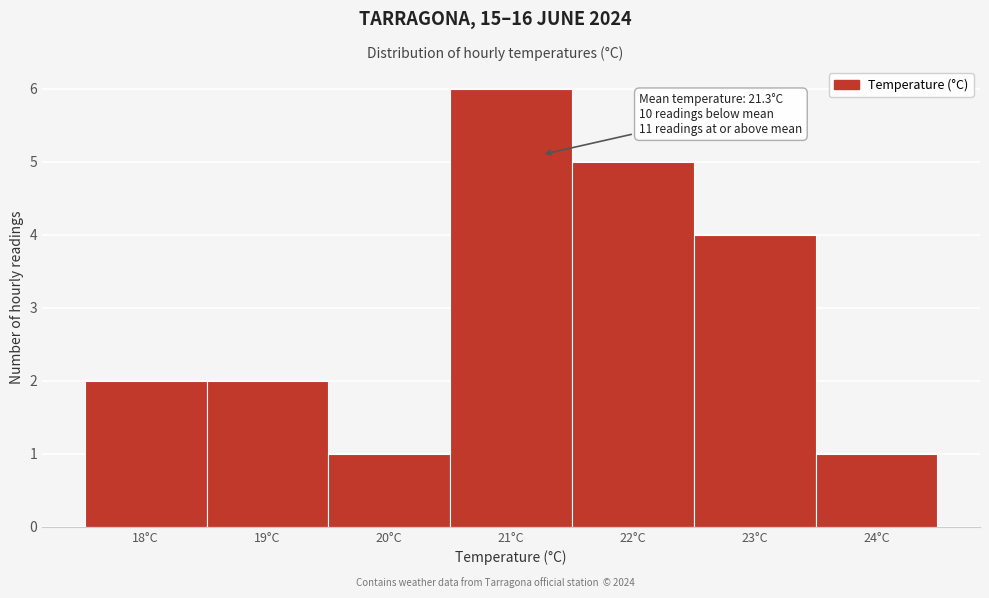

Over which range of the x-axis is the bar tallest?

20.5 to 21.5